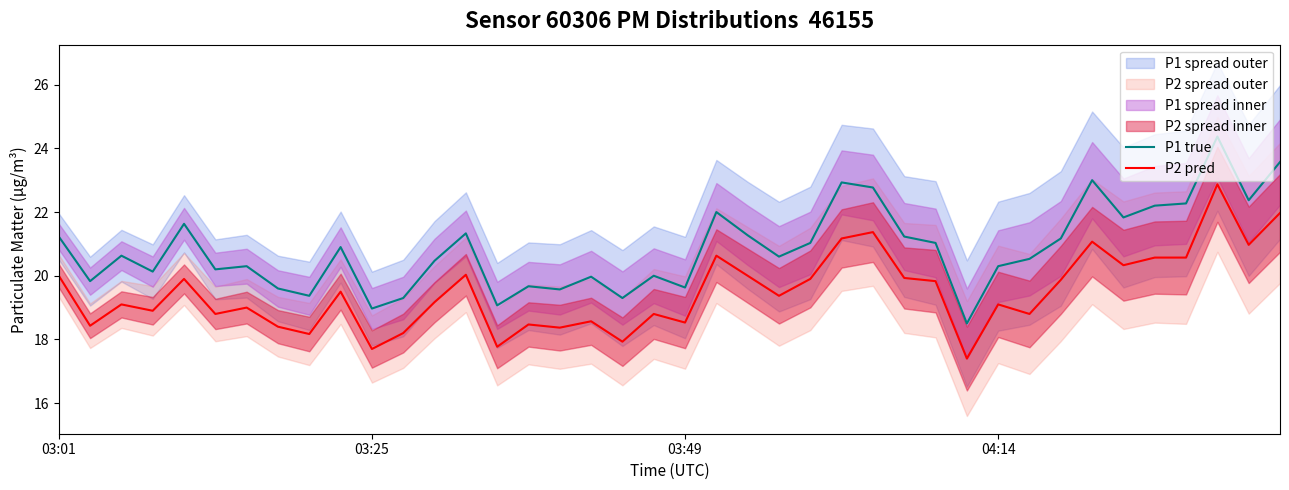

The value of P2 pred at 16 is 5.5. True or false?

False